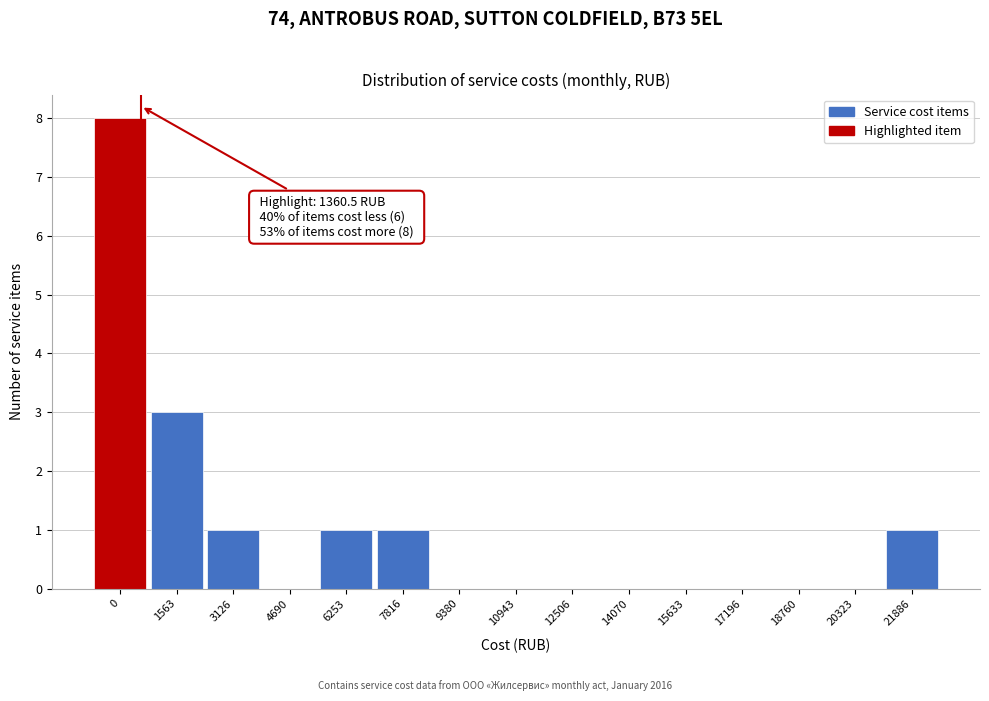

Reading left to right, extract all data points from this chart.

0=8	1563=3	3126=1	4690=0	6253=1	7816=1	9380=0	10943=0	12506=0	14070=0	15633=0	17196=0	18760=0	20323=0	21886=1